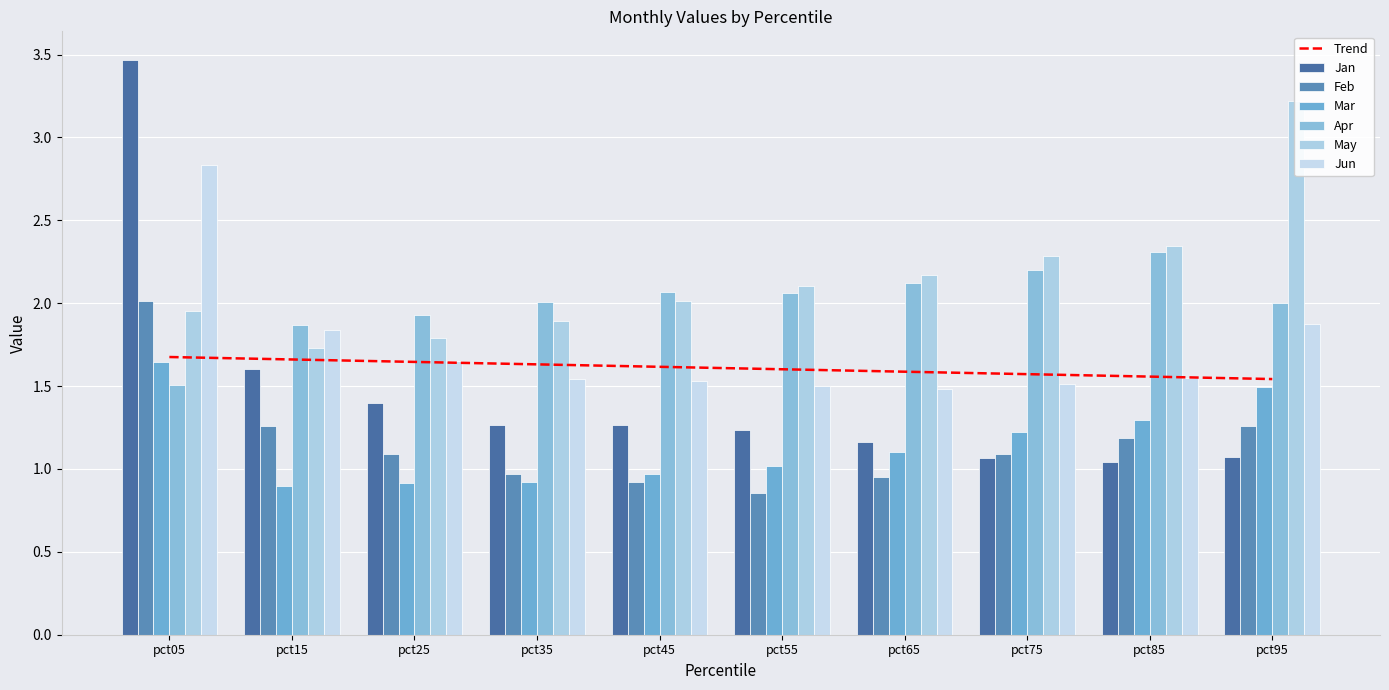

Rank the categories by Jun value from highest to lowest.

pct05, pct95, pct15, pct25, pct85, pct35, pct45, pct75, pct55, pct65